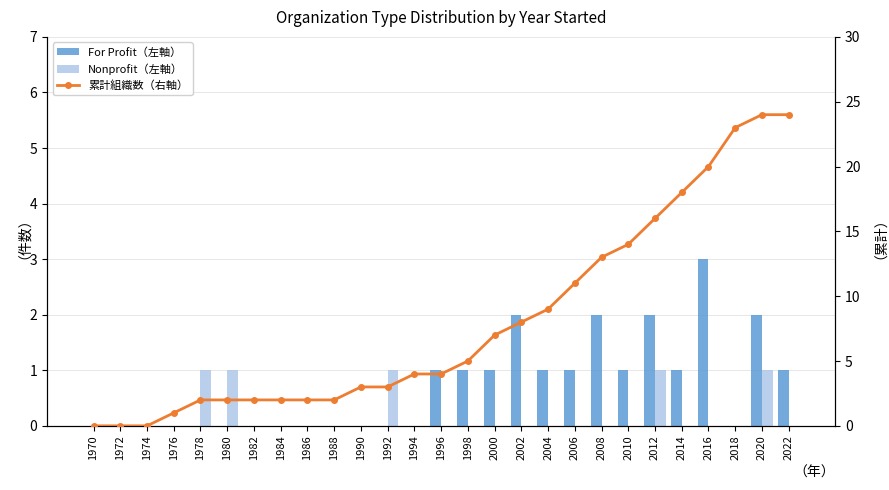

At which label does 累計組織数（右軸） reach its minimum?

1970